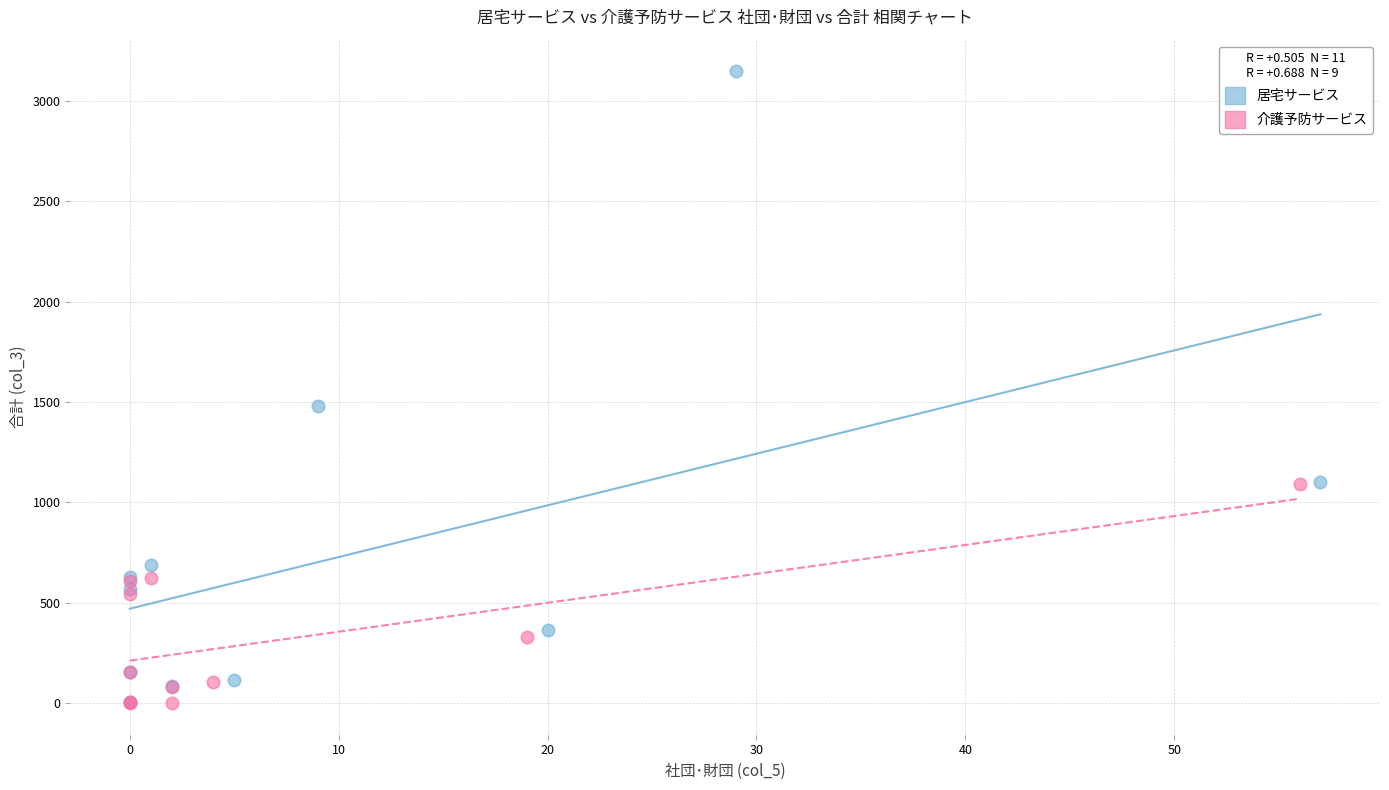

Which series has the widest spread of Y values?

居宅サービス